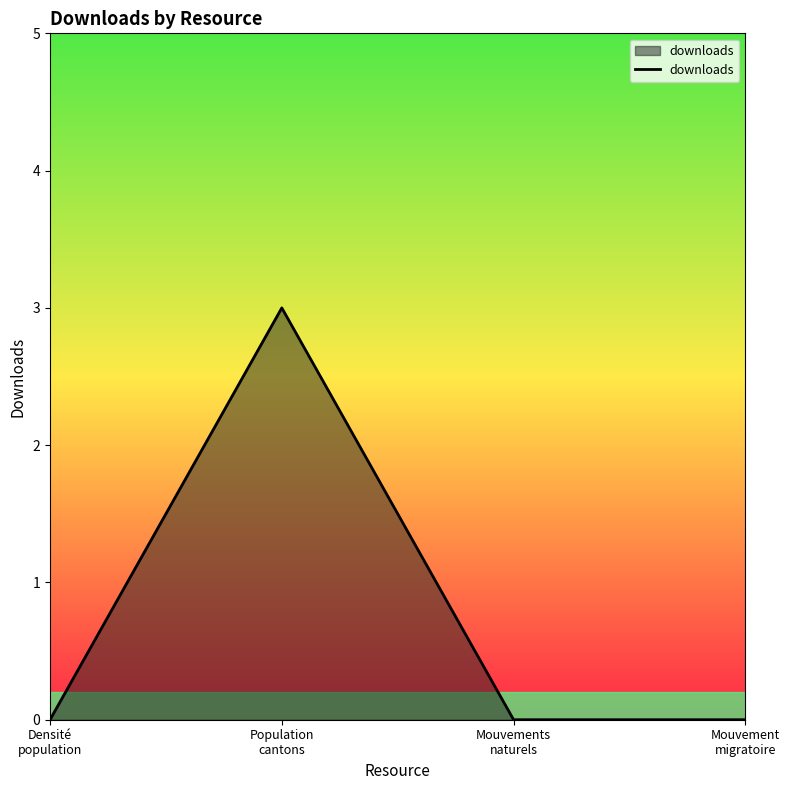

What is the sum of all values?

3